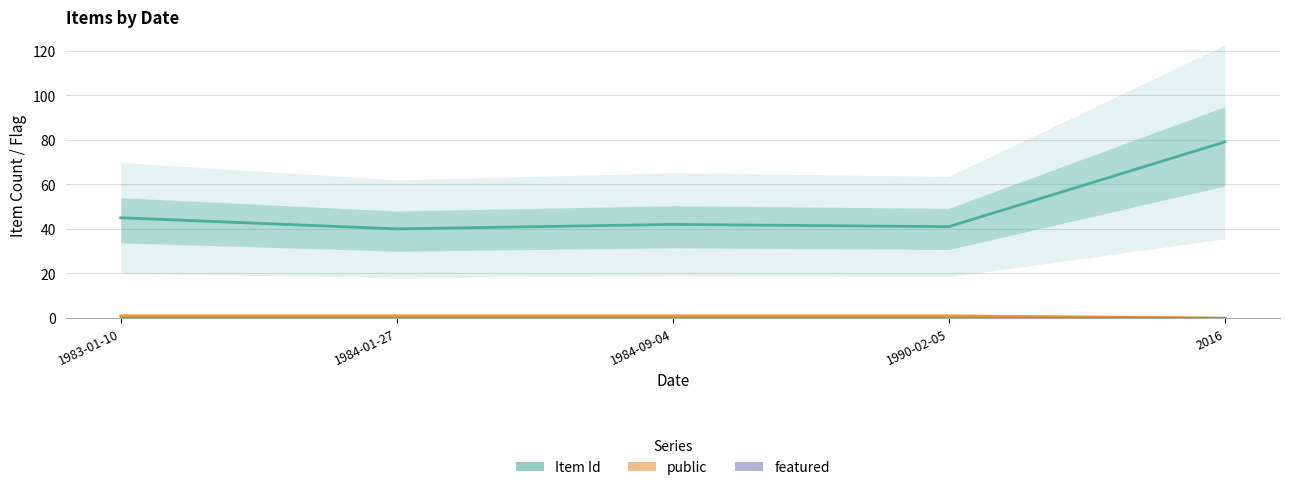

What is the label of the 3rd point from the right?

1984-09-04